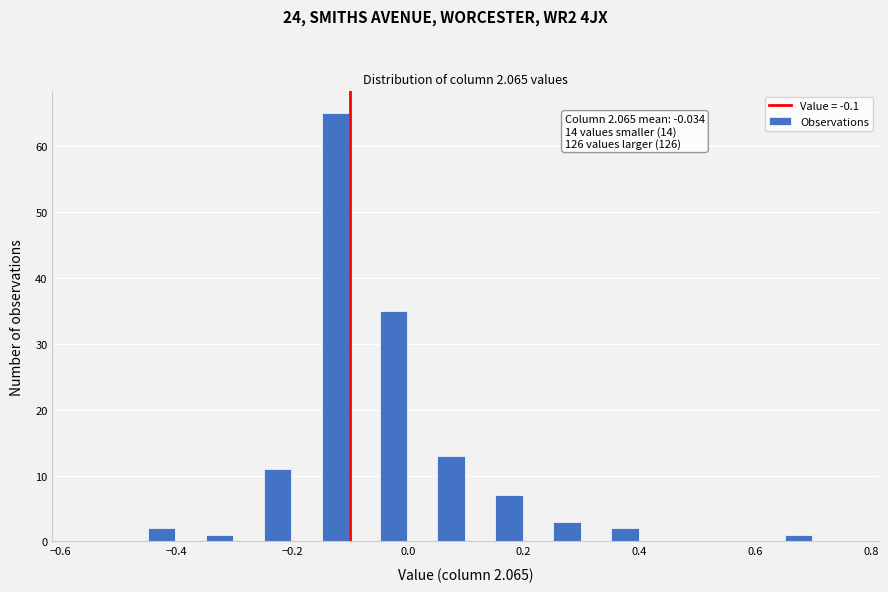

Read against the x-axis, roughly where is the centre of the tallest bar?

-0.12